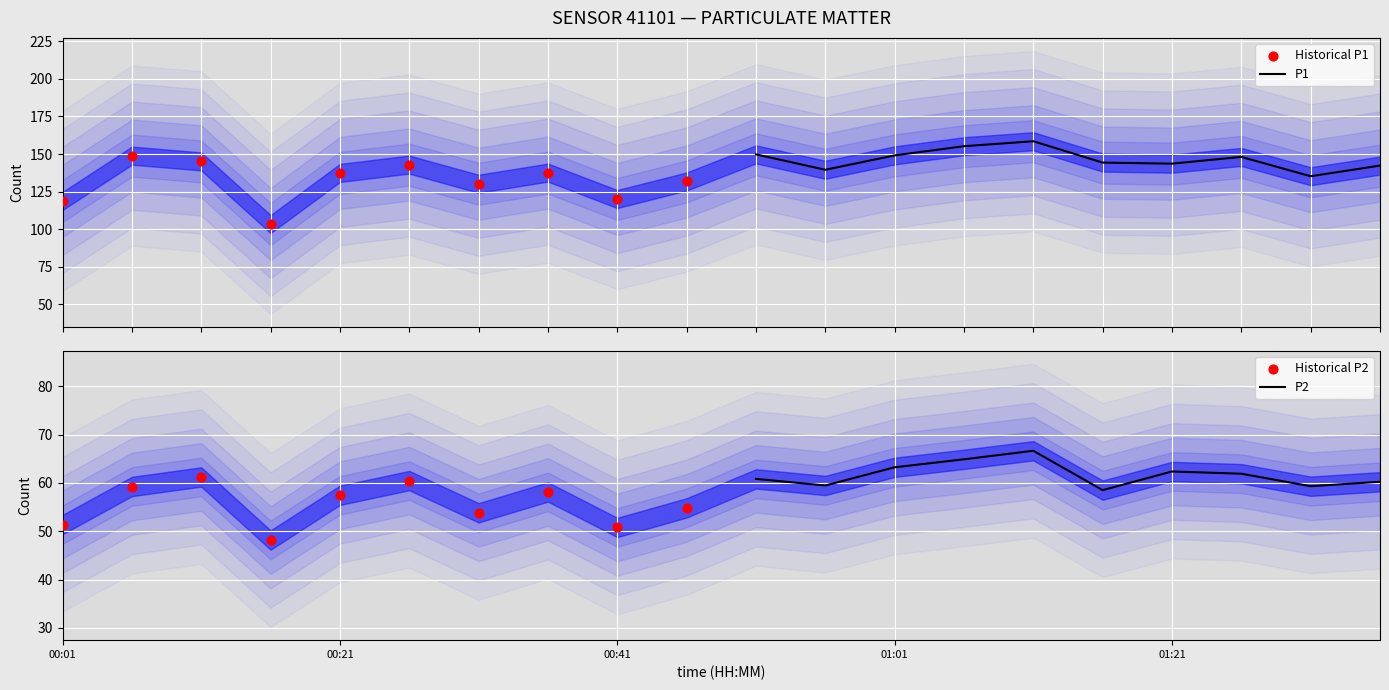

Which series has the largest total across all categories?

P1